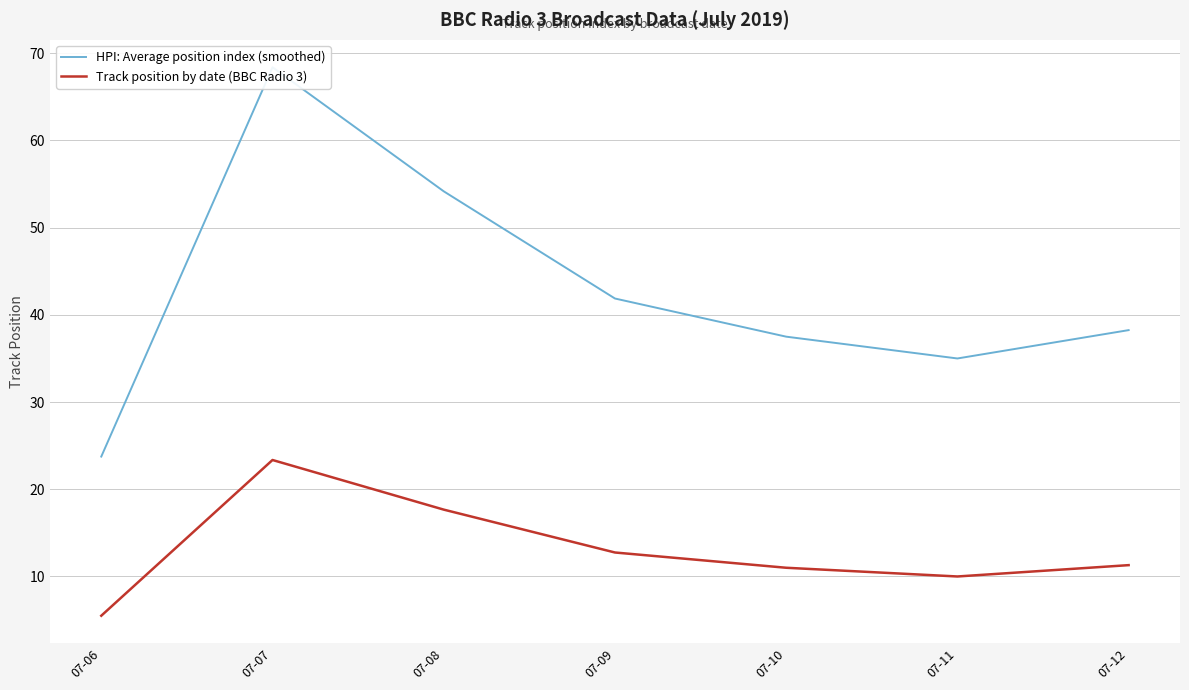

Which category has the lowest value across all series?

07-06